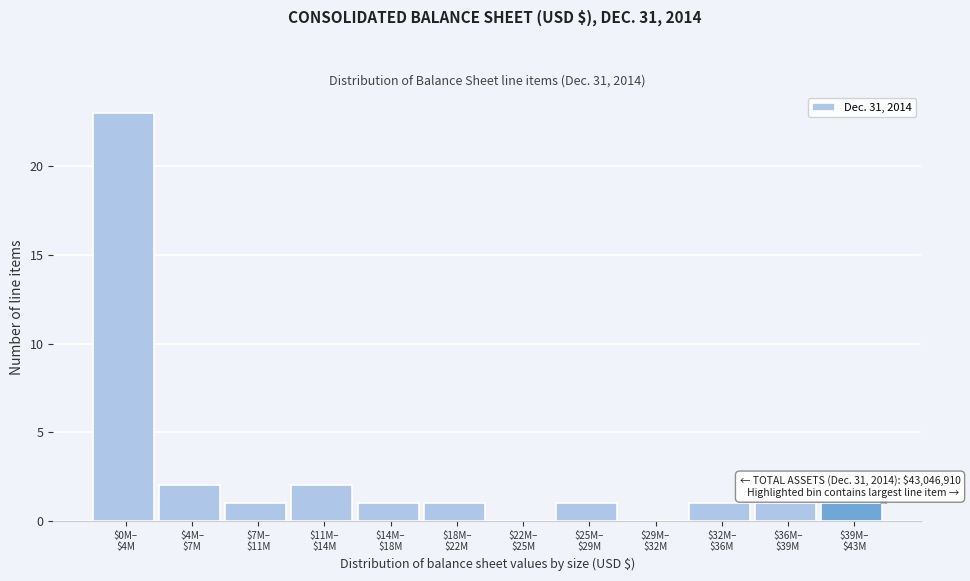

What is the maximum value shown in the chart?

23